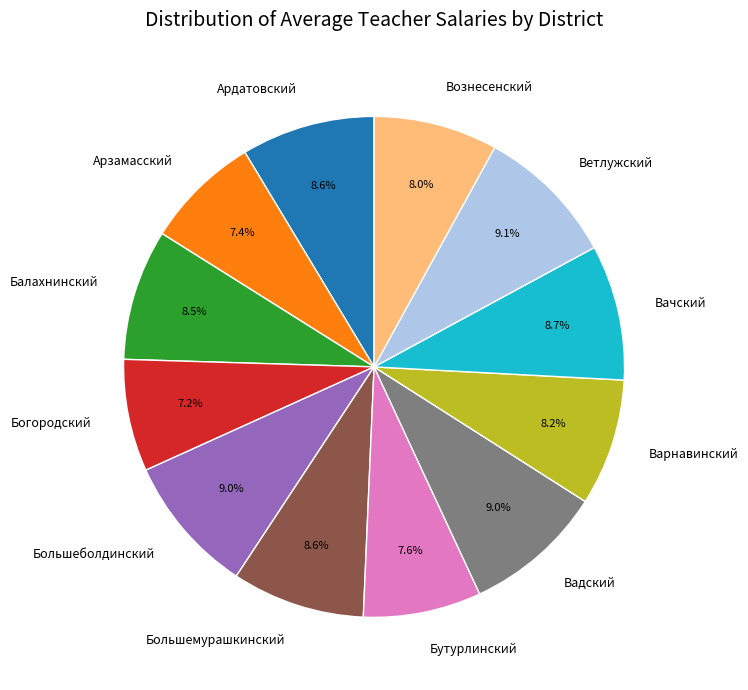

Does any single category account for the majority?

No